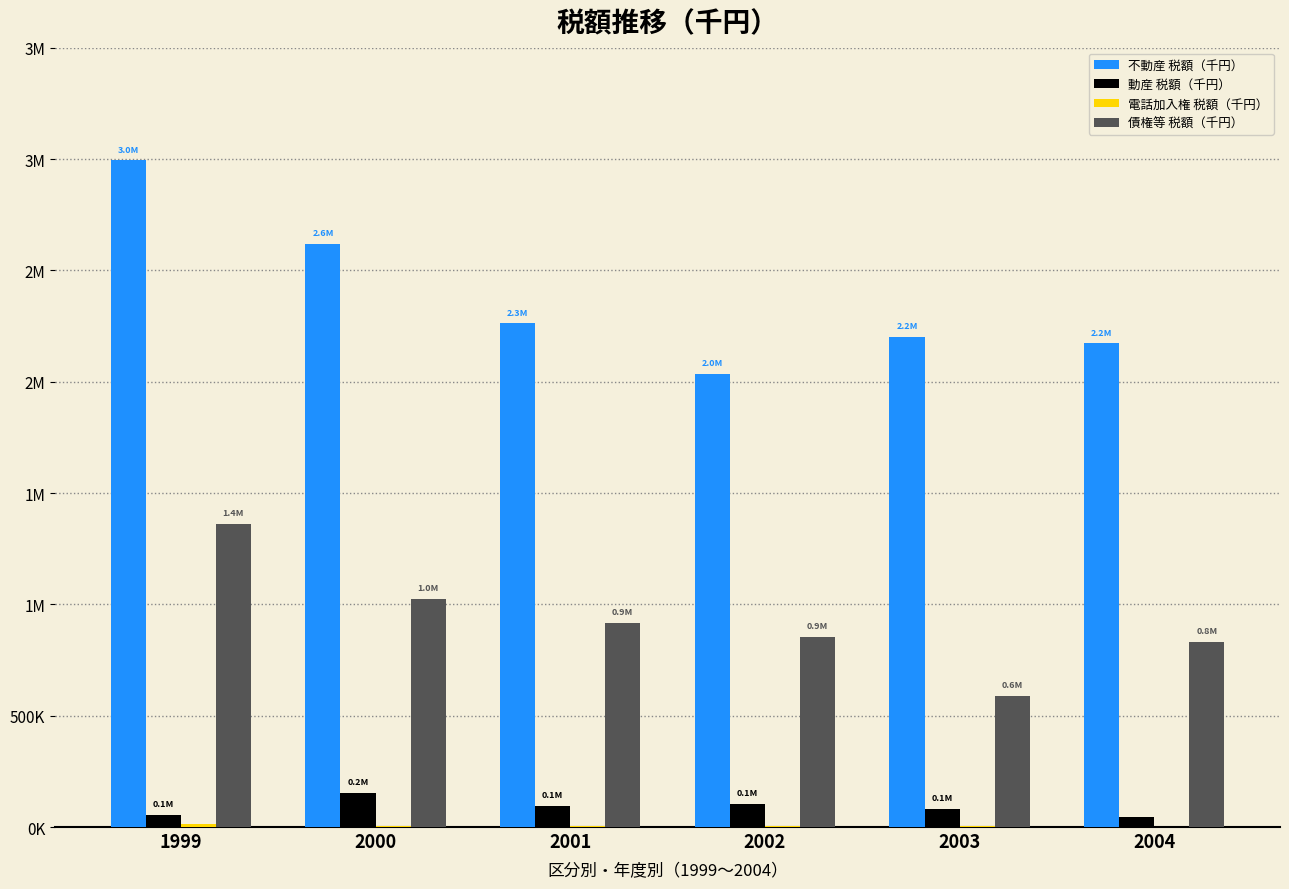

What is the sum of all 電話加入権 税額（千円） values?

32276